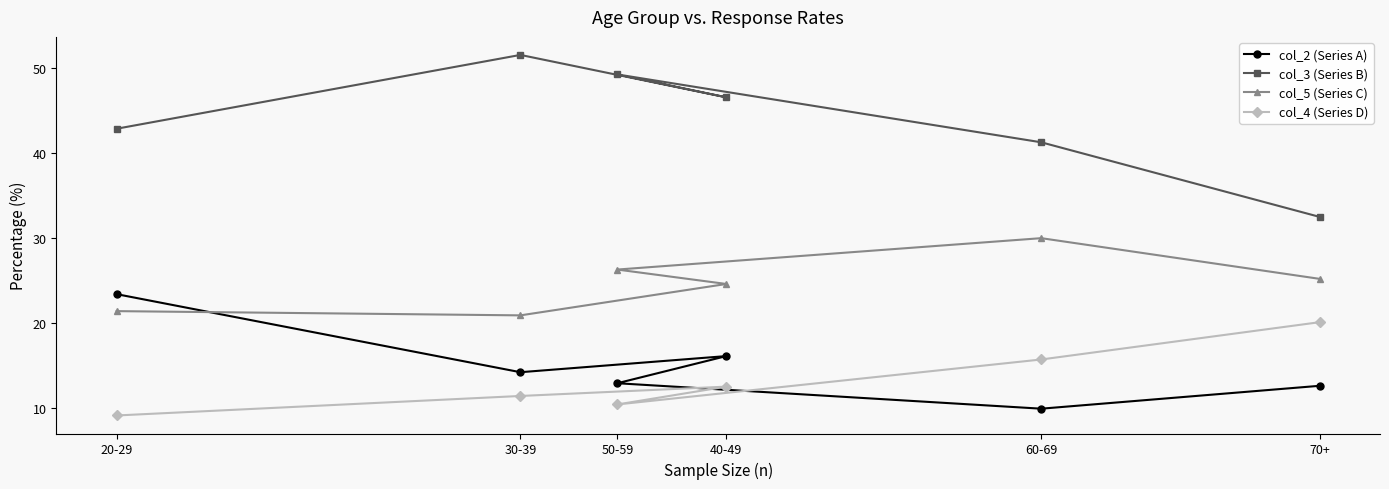

Does the chart have visible grid lines?

No